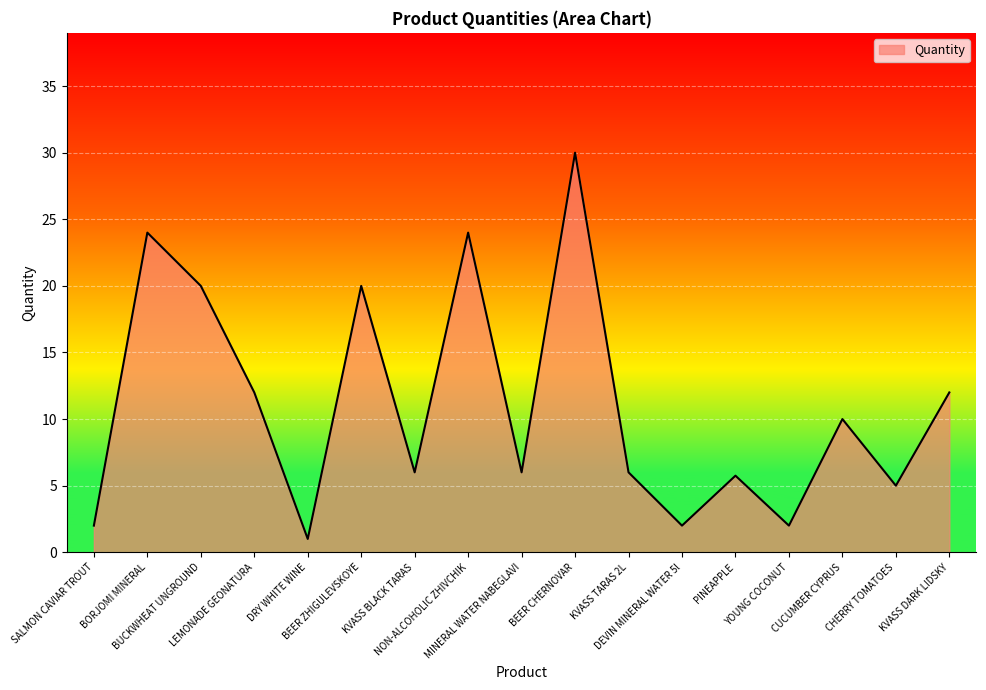

What is the difference between the maximum and second lowest values?

28.0